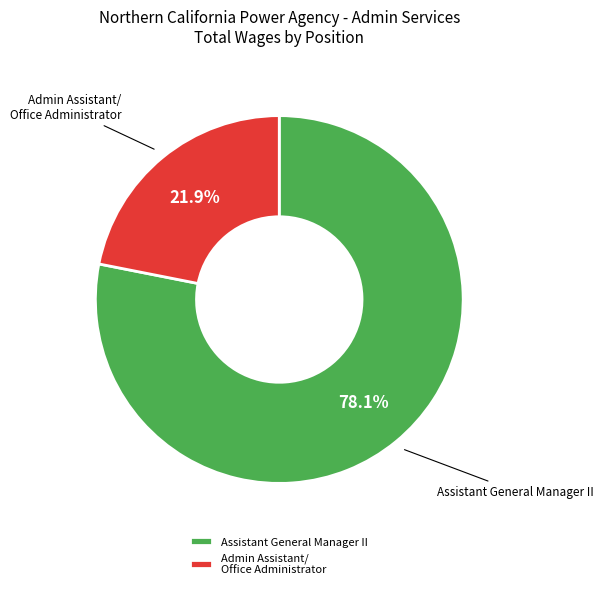

Which slice is the smallest?

Admin Assistant/ Office Administrator